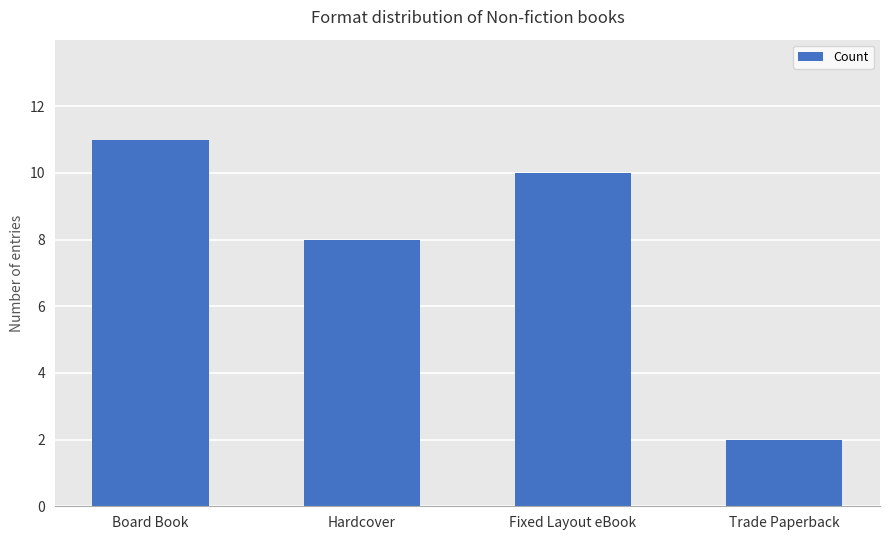

What is the value of the 1st bar from the left?

11